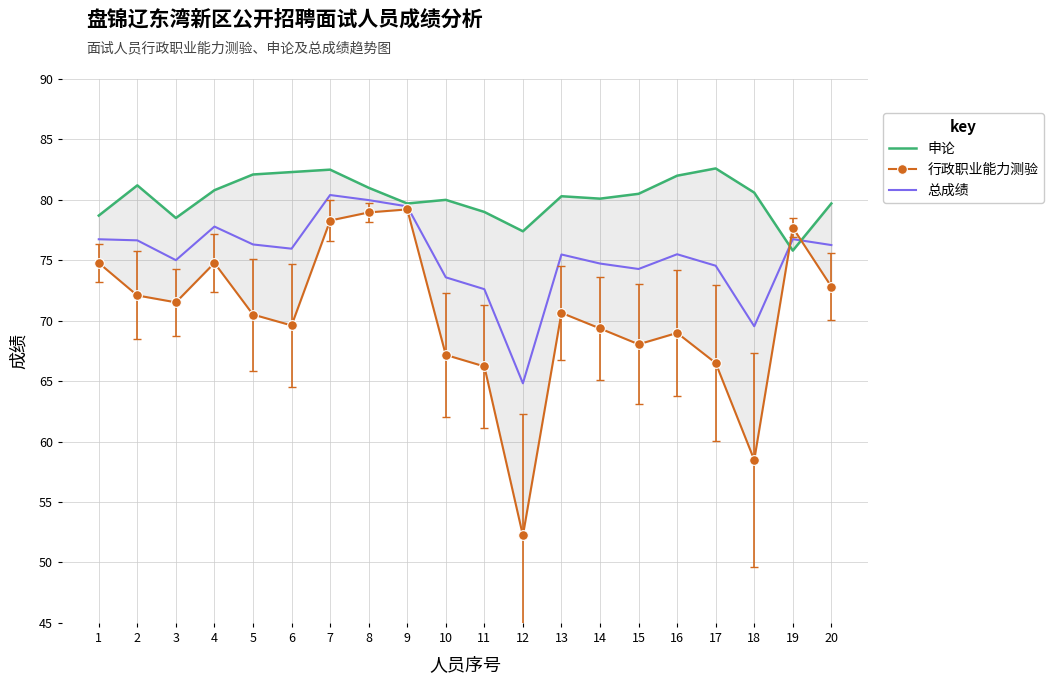

How many categories are shown in the chart?

20